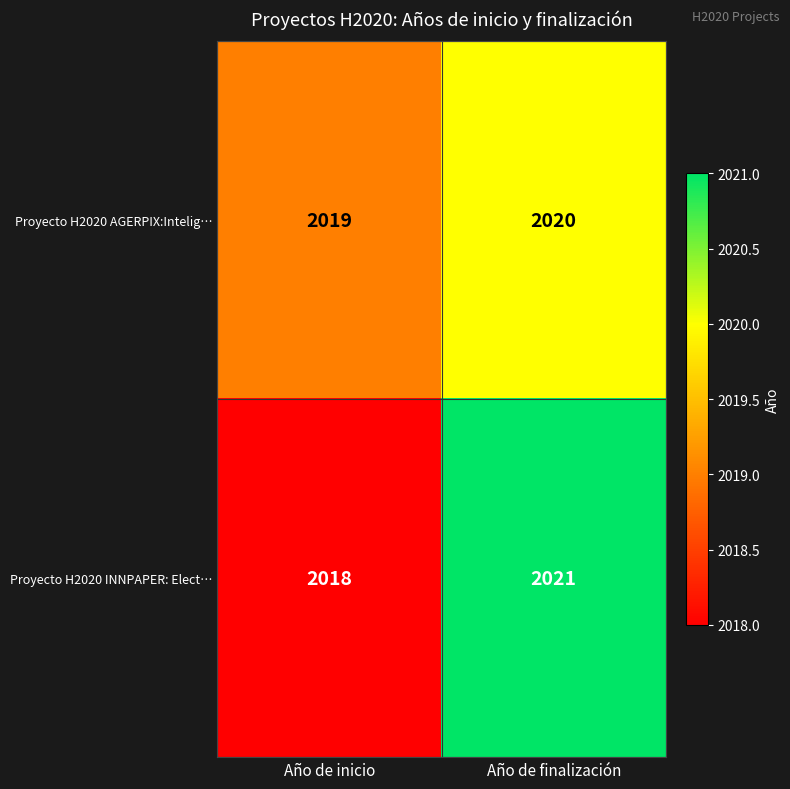

Rank the series by their maximum value, from highest to lowest.

Proyecto H2020 INNPAPER: Elect…, Proyecto H2020 AGERPIX:Intelig…